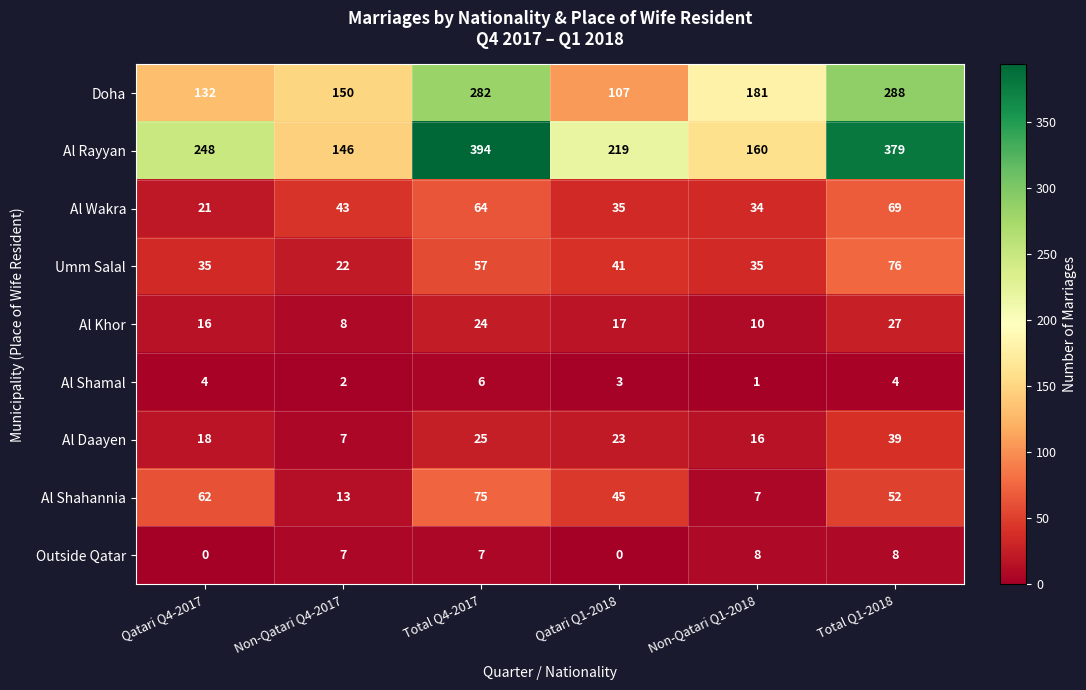

The value of Al Rayyan at Qatari Q1-2018 is 219. True or false?

True